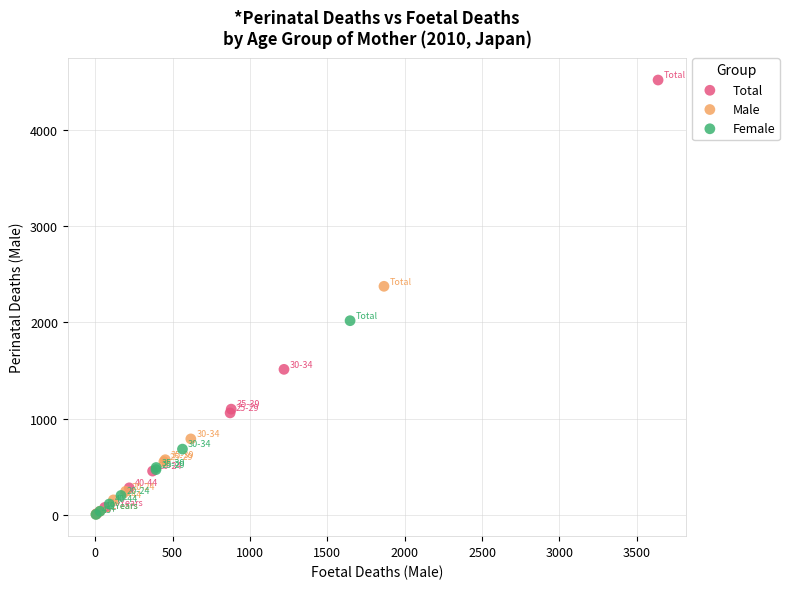

Which series reaches the maximum Y coordinate?

Total